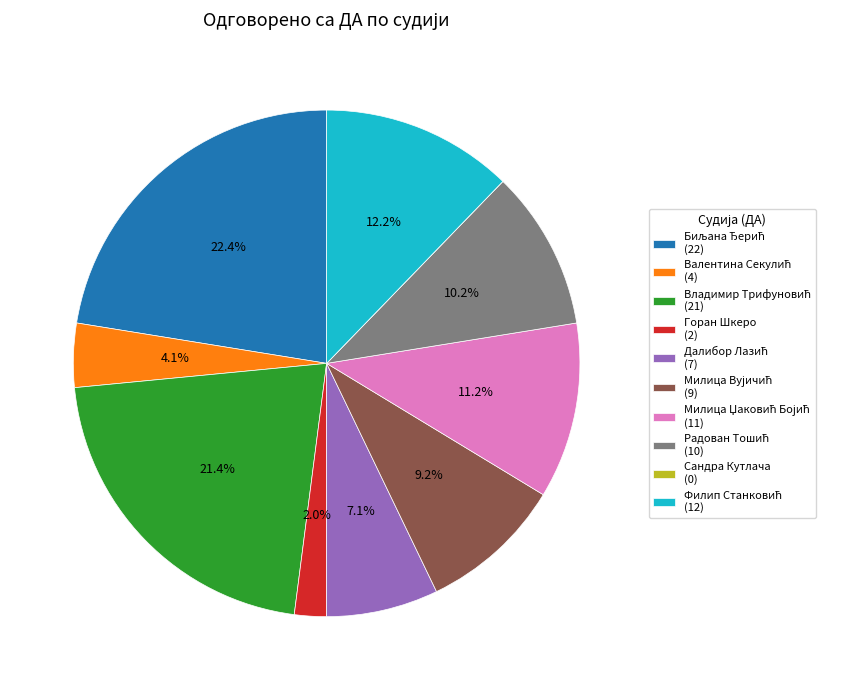

Is there a majority slice in this chart?

No